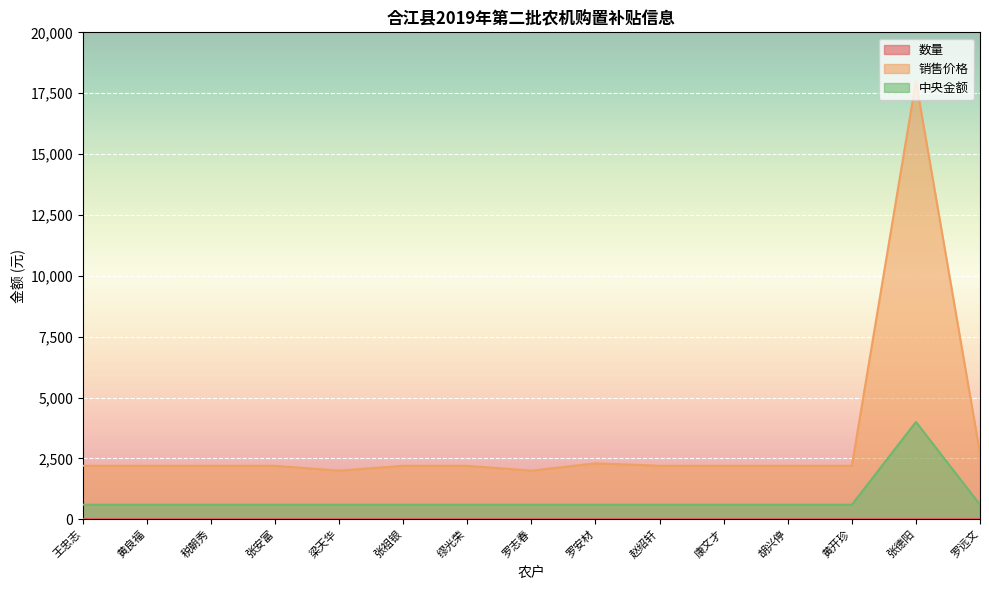

At how many categories does at least one series exceed 946?

15